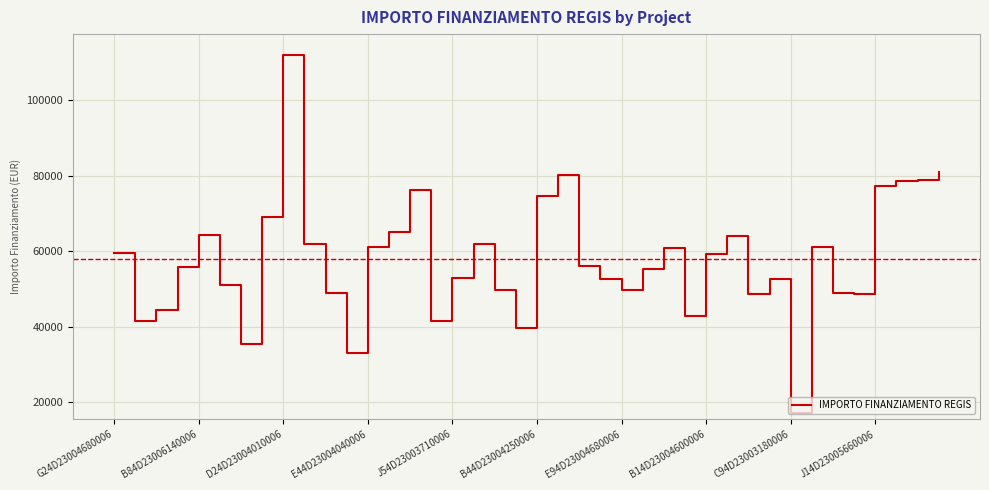

What is the difference between the maximum and minimum values?

94665.7